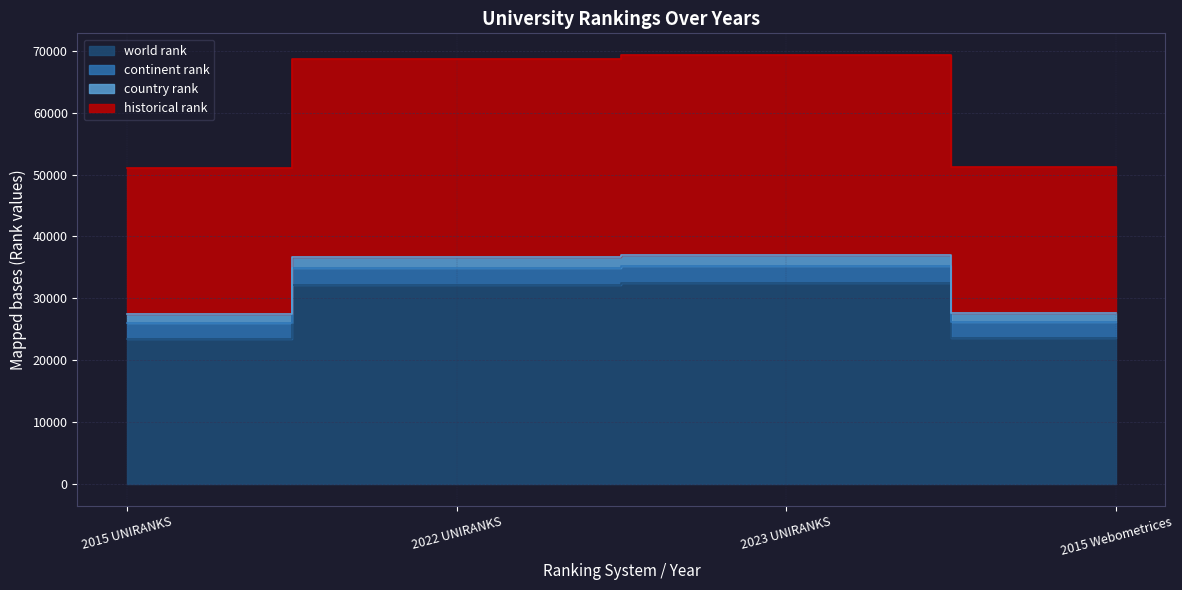

Which series changed the most between 2015 UNIRANKS and 2022 UNIRANKS?

historical rank